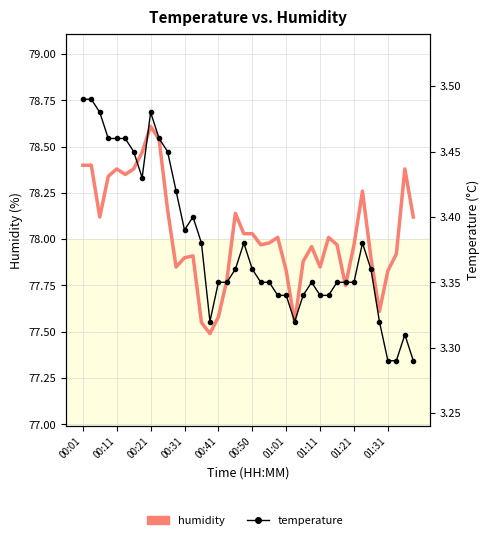

True or false: temperature and humidity cross at least once.

False